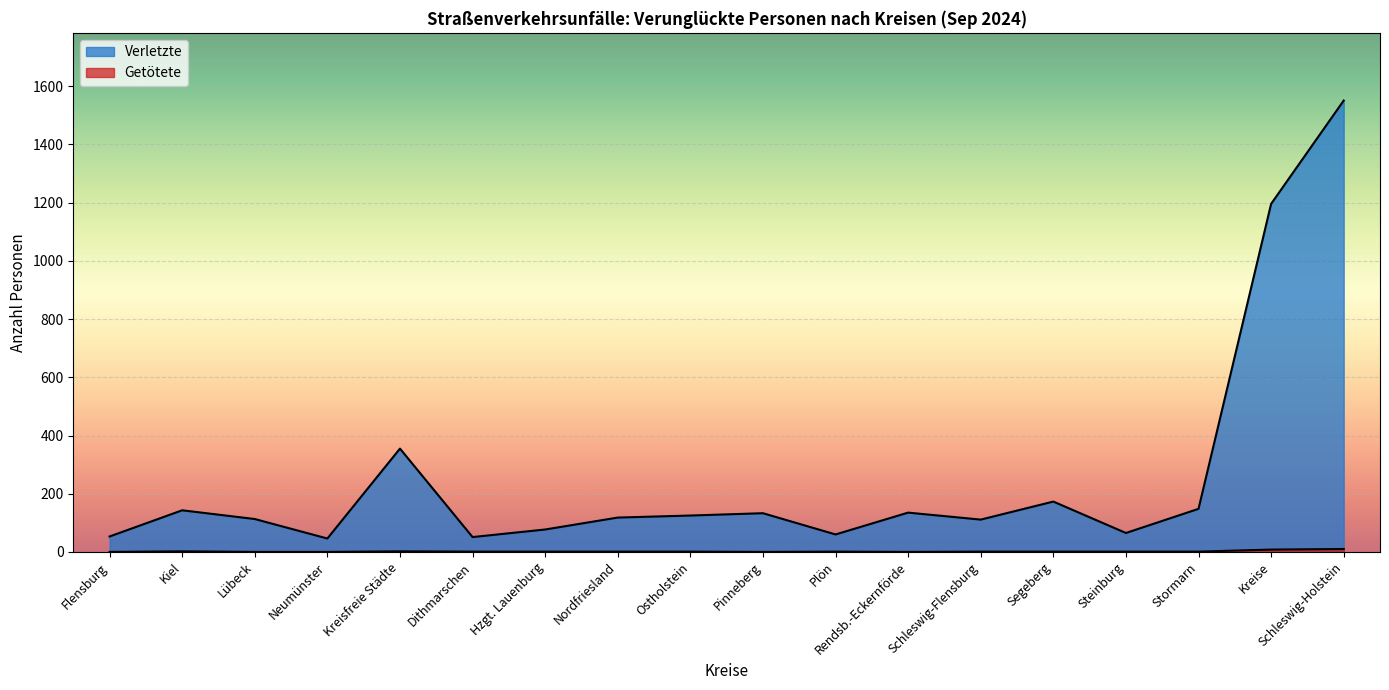

At how many categories does at least one series exceed 265?

3